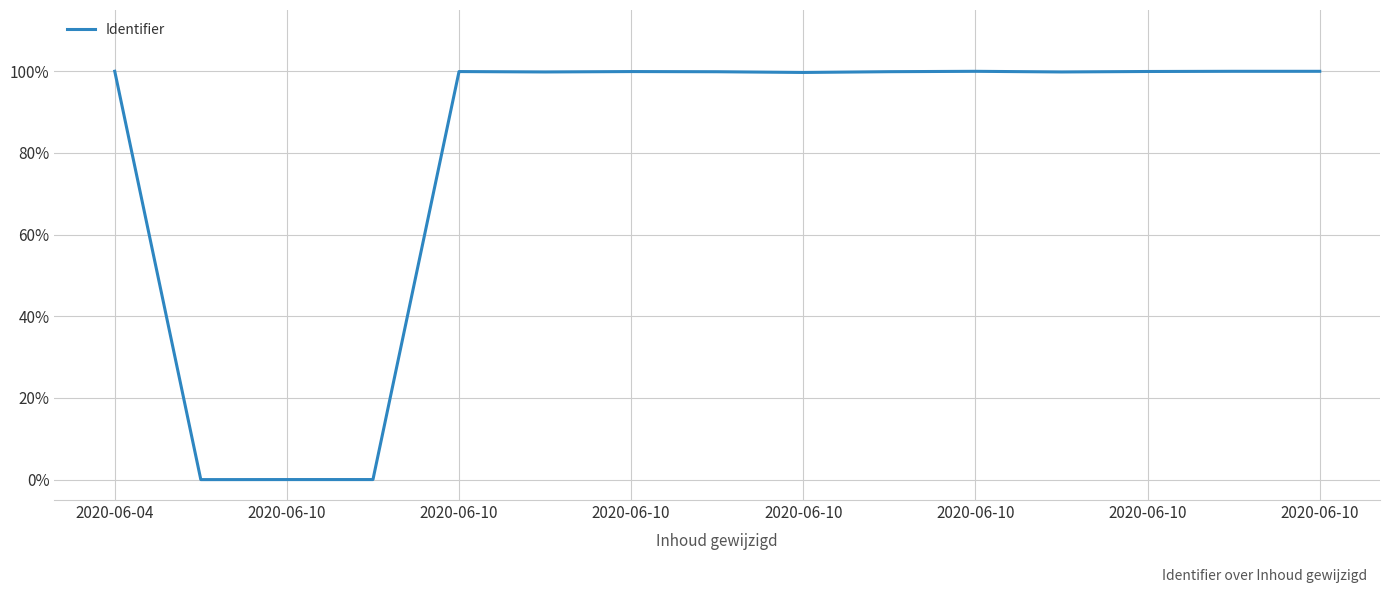

What is the greatest value displayed?

100.0